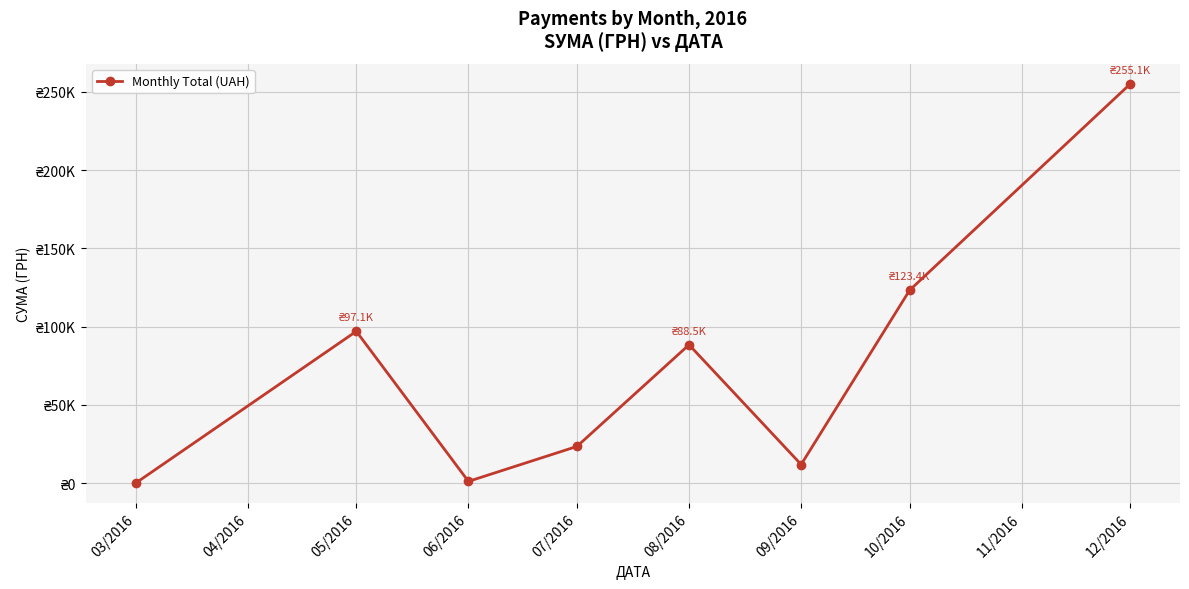

Is this an area chart (filled region under the line)?

No